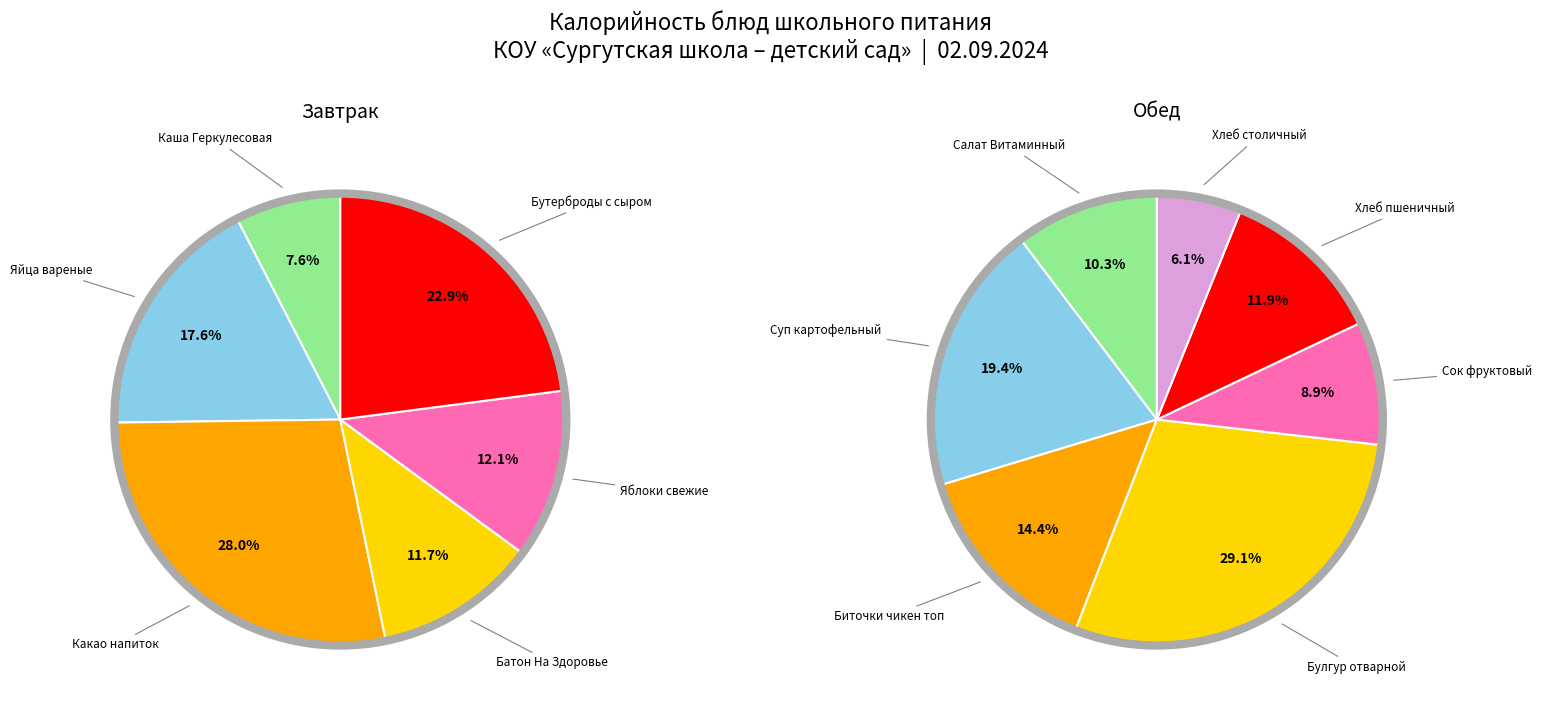

Does Сок фруктовый represent more than half of the total?

No